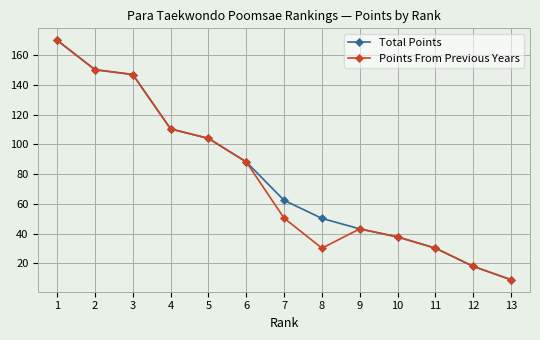

The value of Total Points at 12 is 18.0. True or false?

True